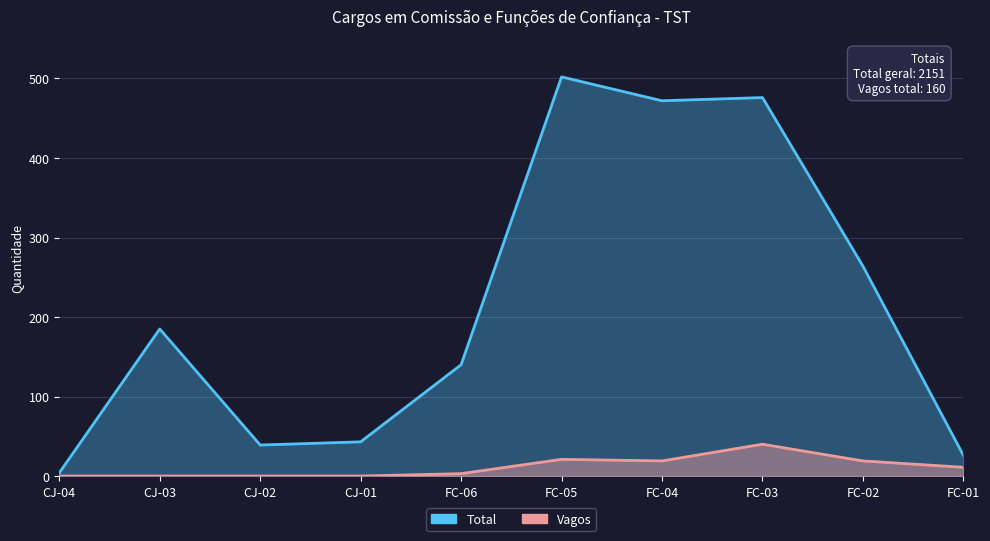

Is it true that Vagos equals 0 at CJ-04?

True